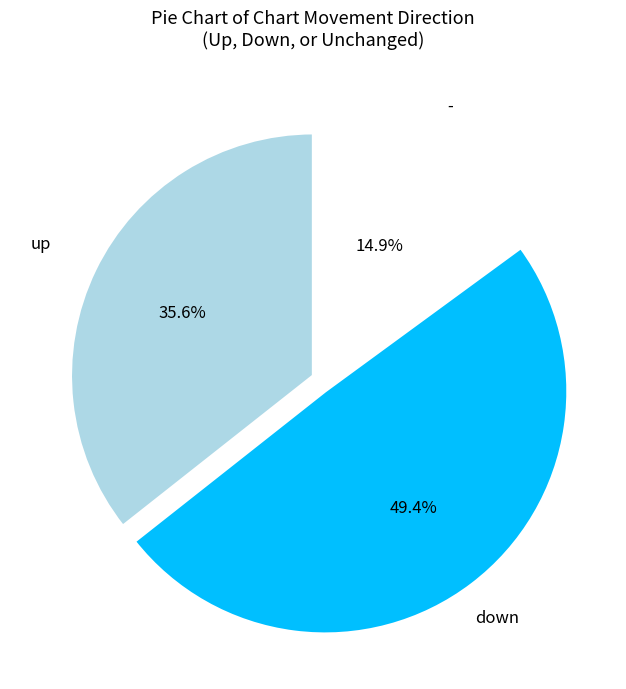

The - slice represents 15% of the pie. True or false?

True